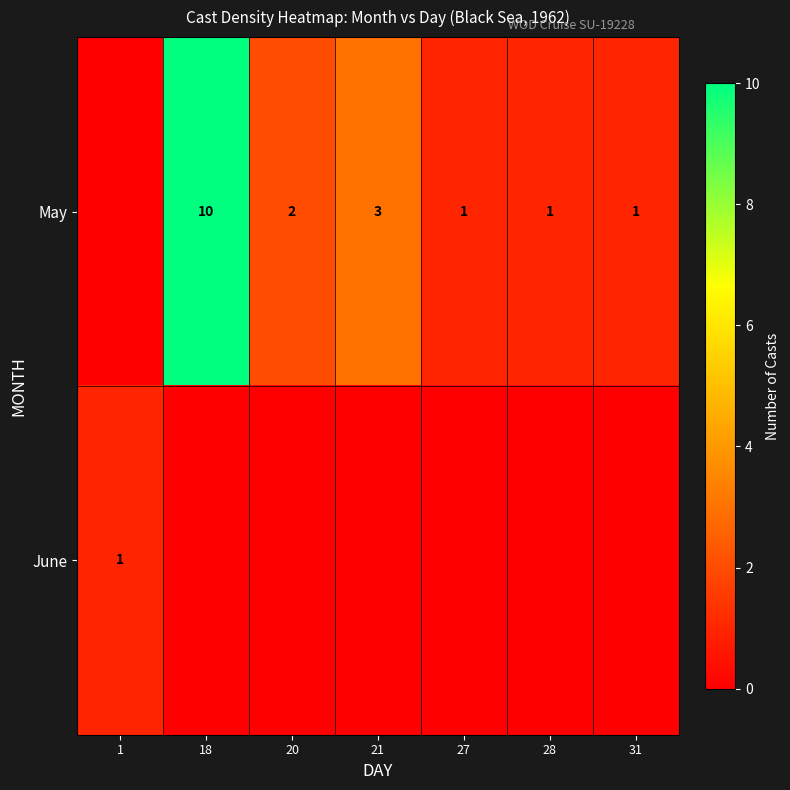

At how many categories does at least one series exceed 7?

1